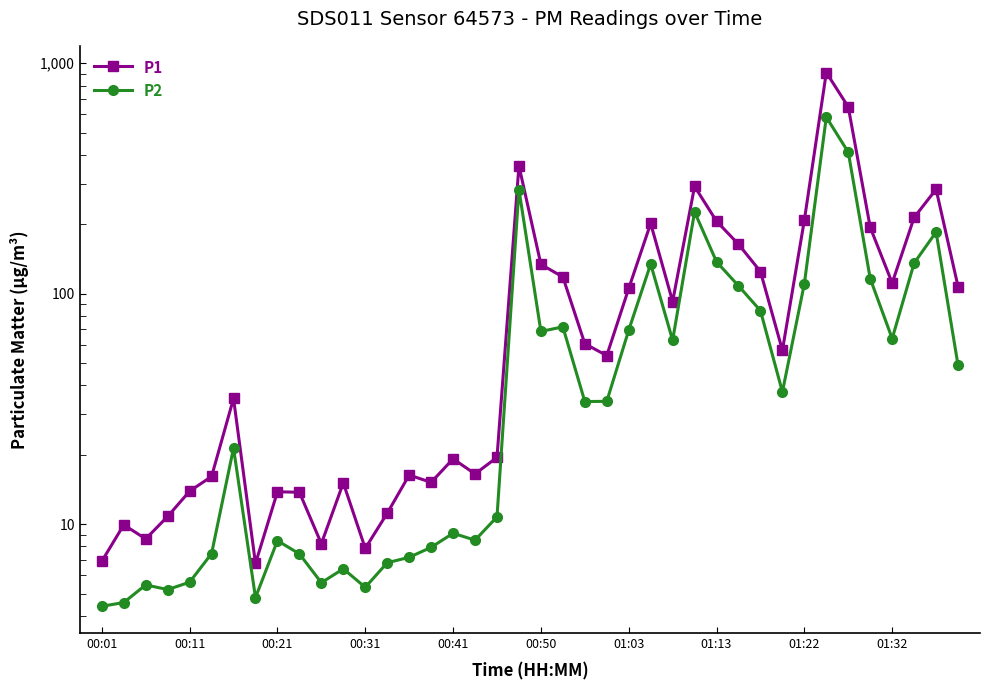

How many values in the P2 series exceed 34?

21